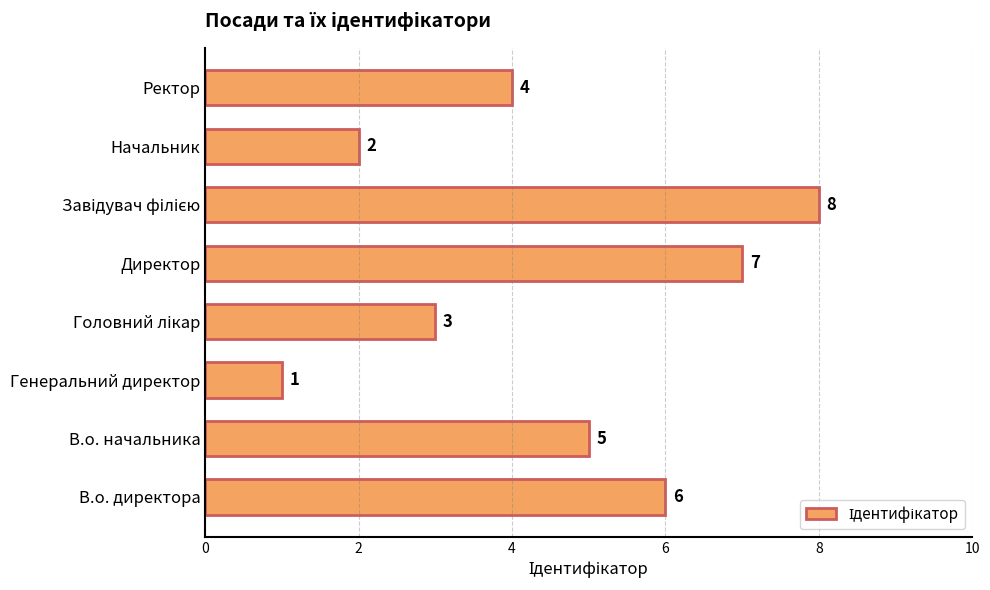

The value at Начальник is 4. True or false?

False